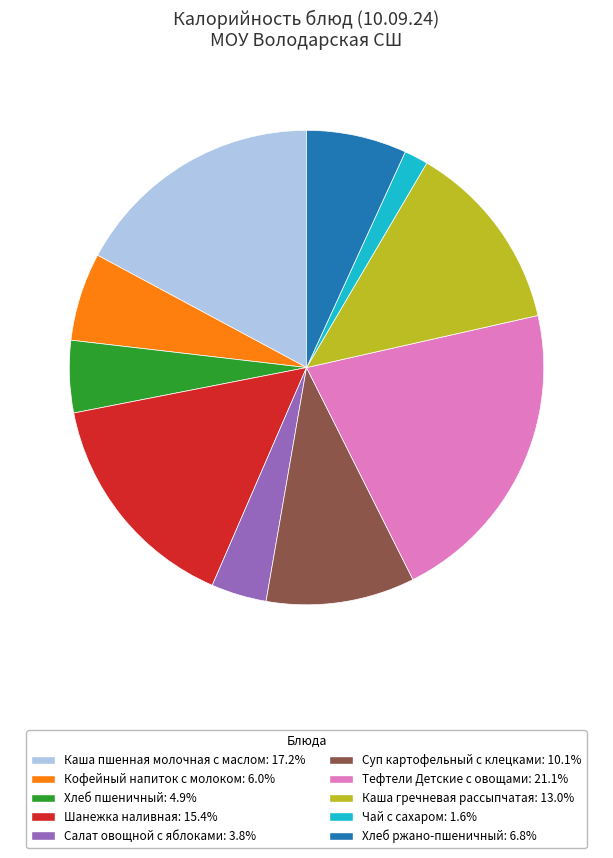

How many slices are in this pie chart?

10